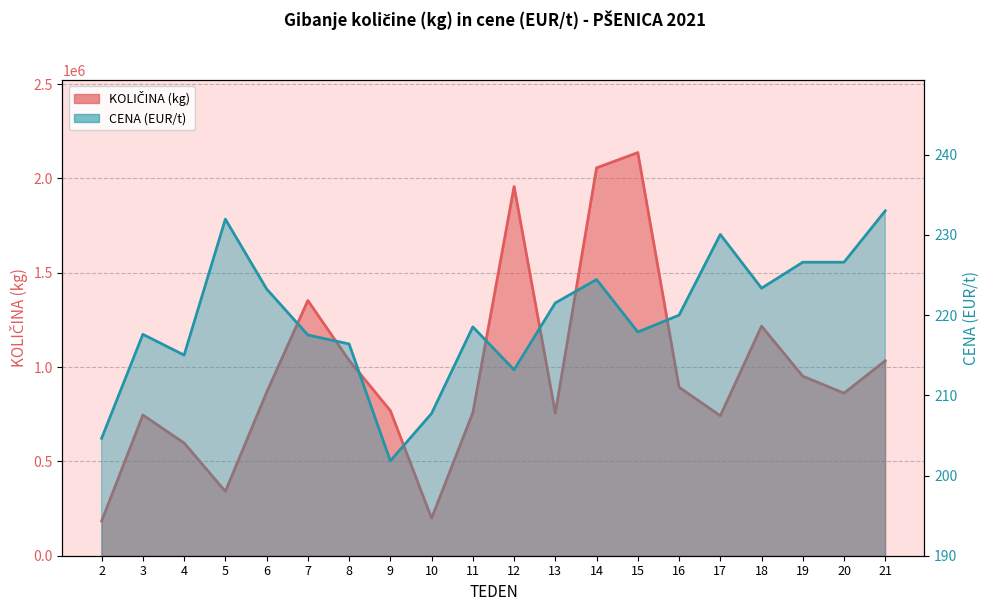

In CENA (EUR/t), how many points are higher than both neighbors (excluding endpoints)?

5